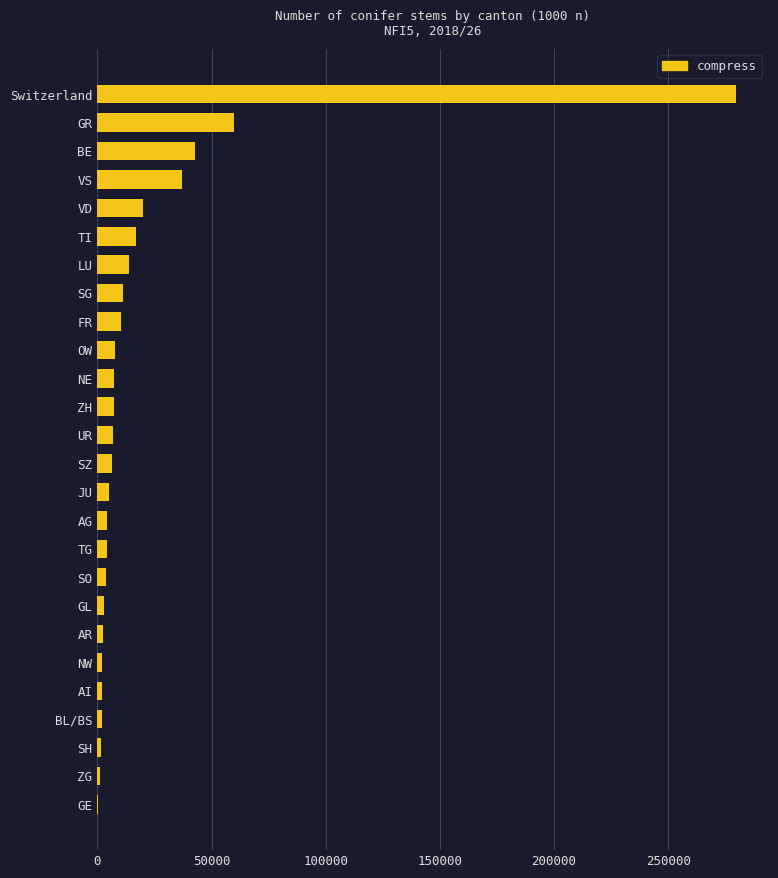

Where is the data nearest to the value 139991?

GR